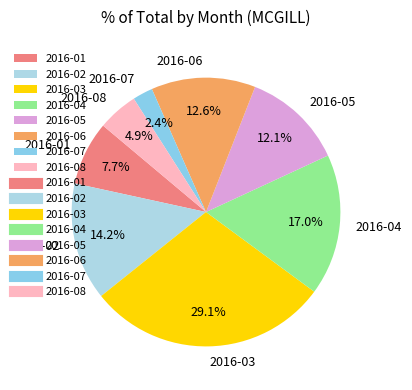

What is the ratio of the value at 2016-02 to the value at 2016-08?

2.9